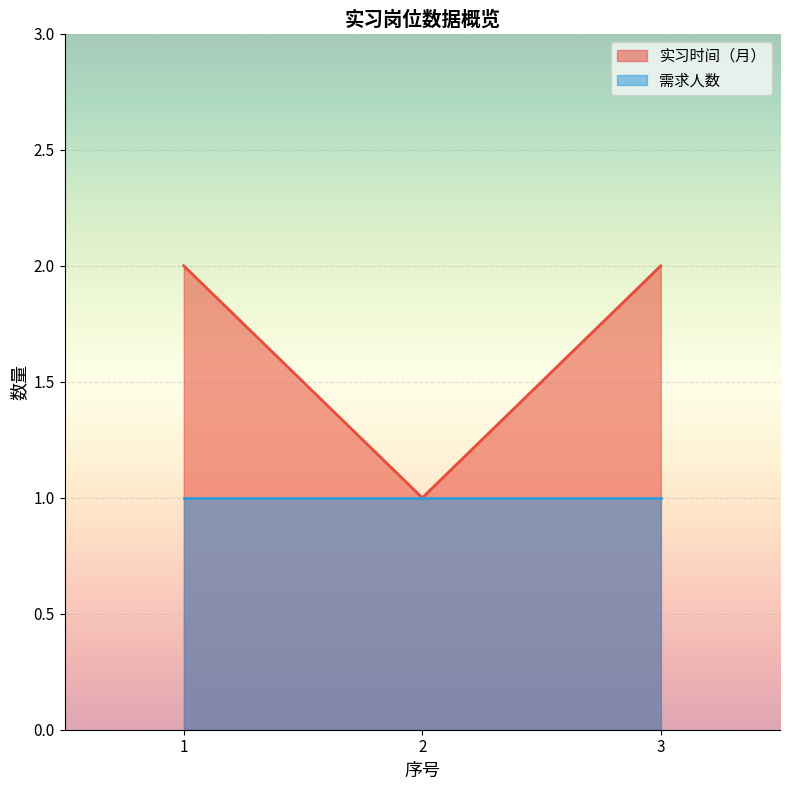

What is the difference between the values at 2 and 1?

1